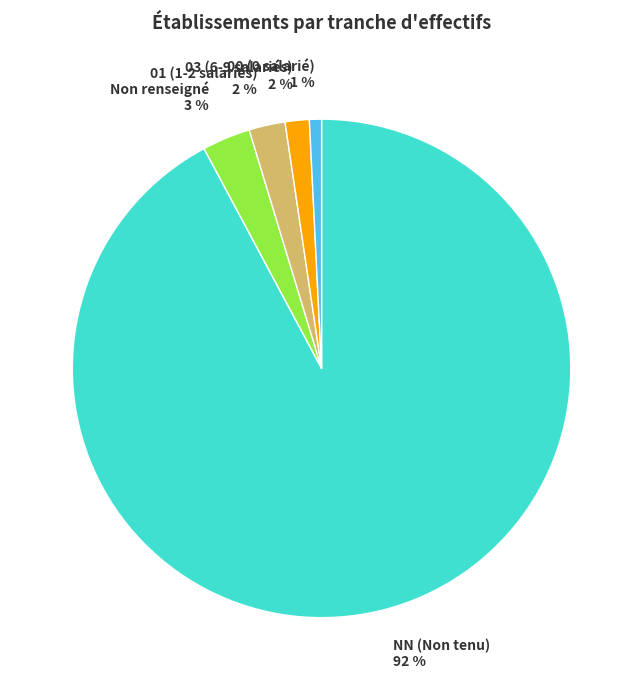

Combined, do 03 (6-9 salariés) and 00 (0 salarié) account for over 50%?

No